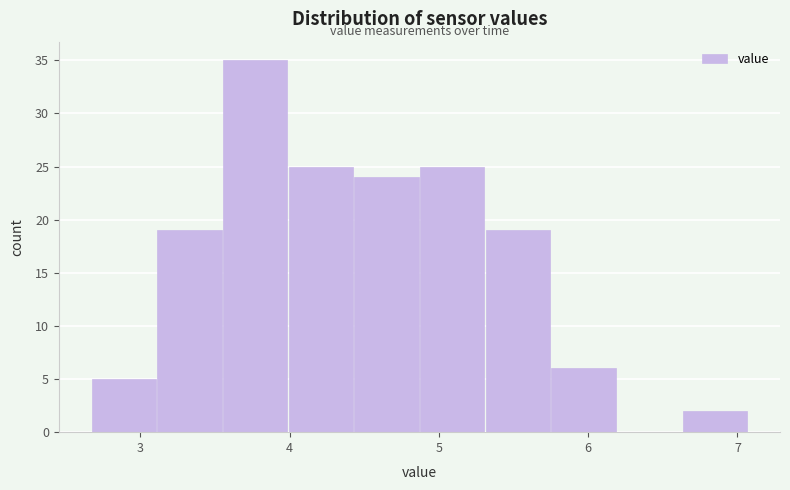

Which range on the x-axis has the tallest bar?

3.55 to 3.99